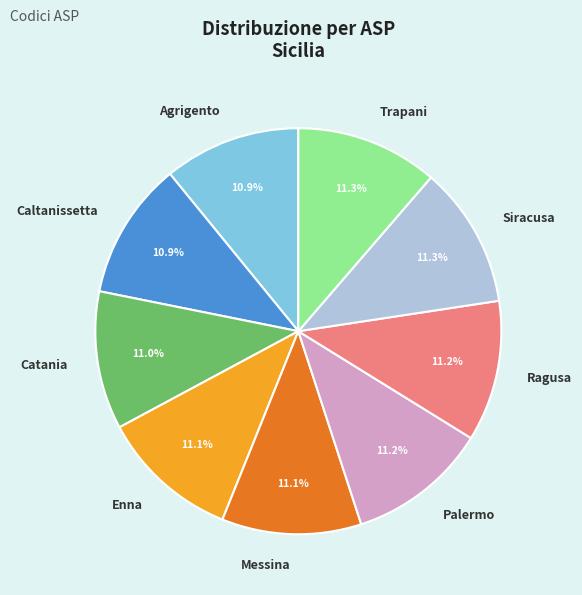

Combined, what portion of the pie is Ragusa and Agrigento?

22.1%